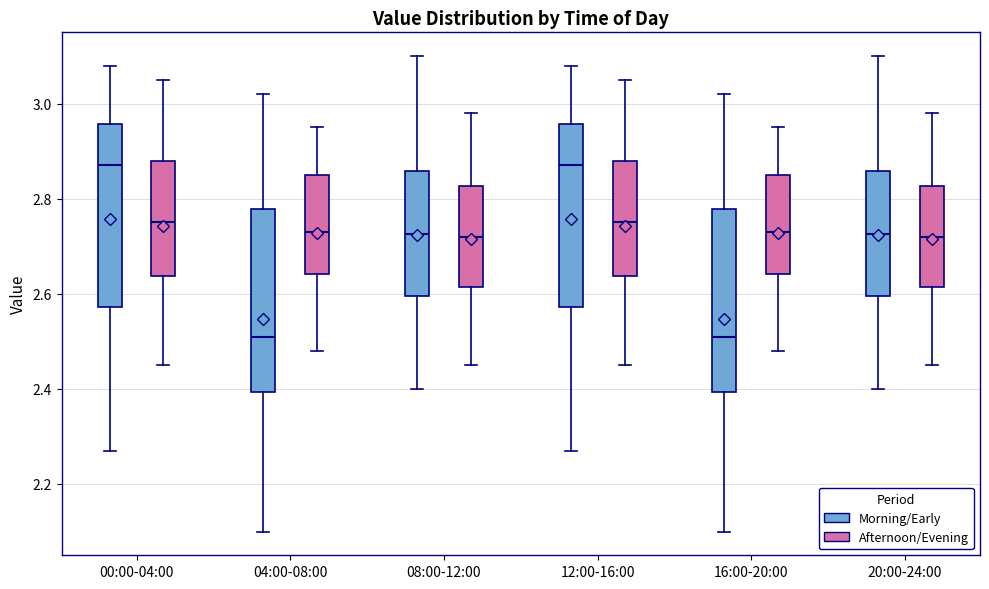

Where is the lower edge of the box for 00:00-04:00 (Morning/Early) on the y-axis? The values are not printed on the chart, so give them approximately, as read against the axis.

2.58